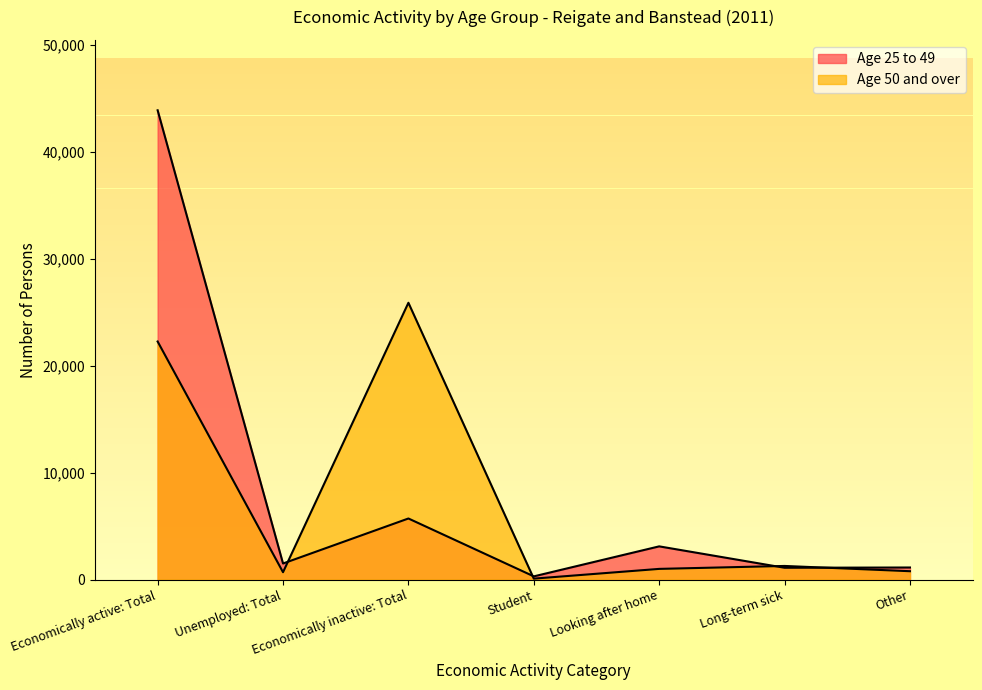

What are all the series names shown in the legend?

Age 25 to 49, Age 50 and over